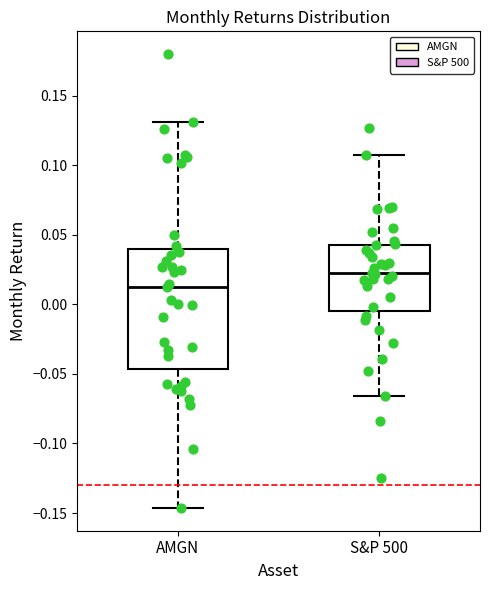

Where is the lower edge of the box for S&P 500 on the y-axis? The values are not printed on the chart, so give them approximately, as read against the axis.

-0.005